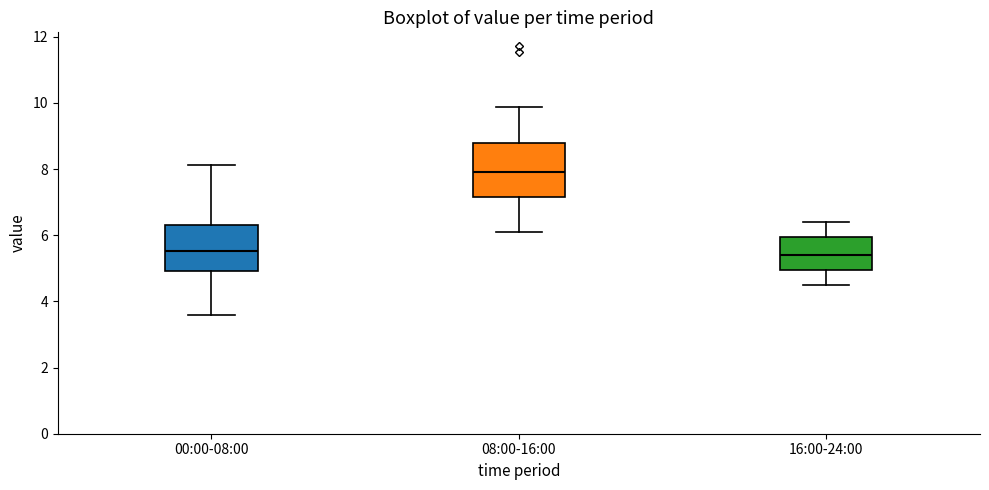

Comparing the boxes themselves (not the whiskers), which one is the tallest?

08:00-16:00